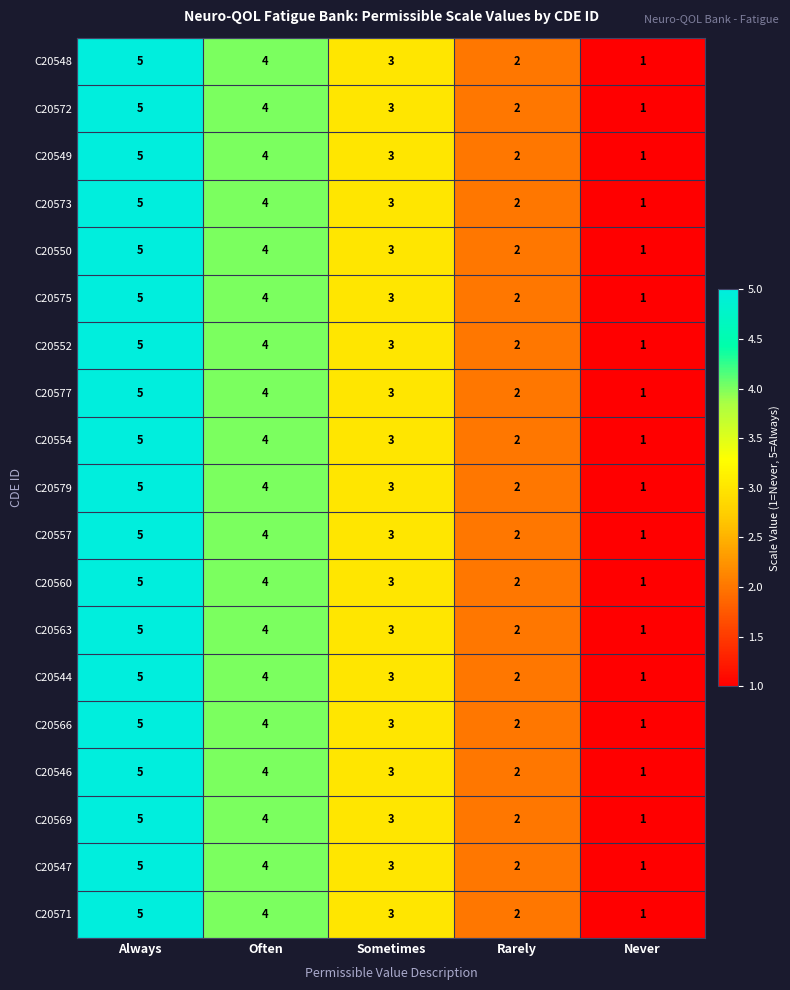

The value of C20546 at Often is 4. True or false?

True